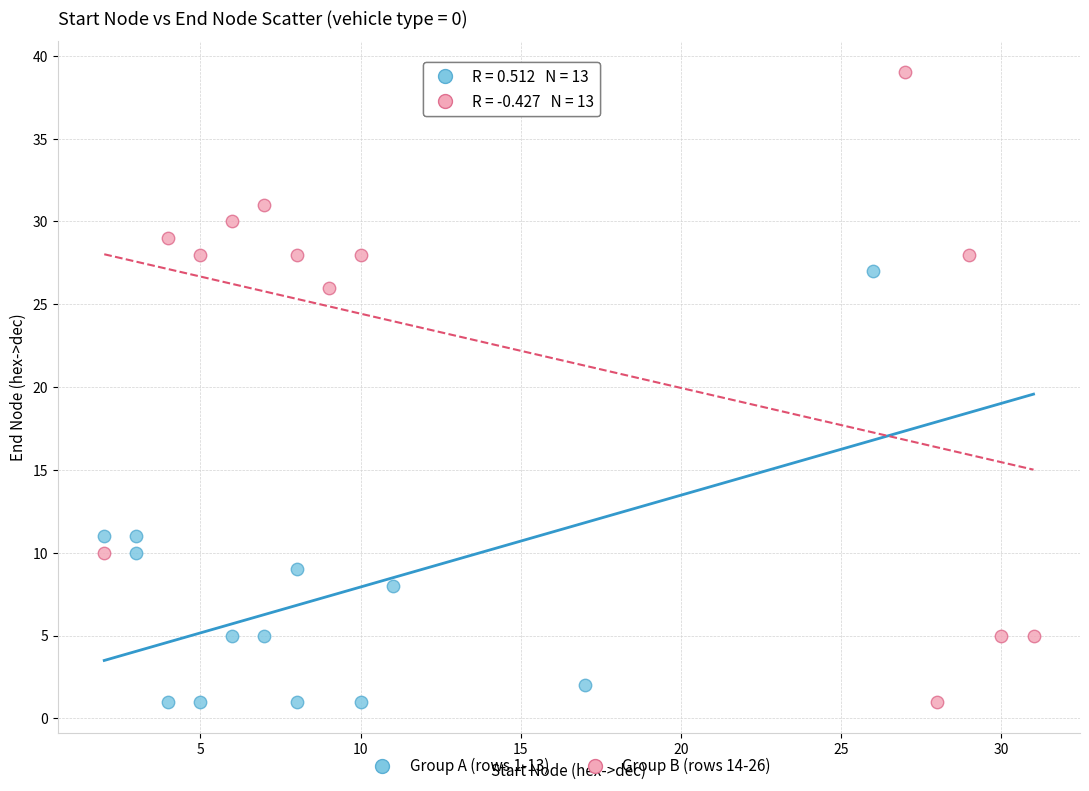

Which series has the largest Y range (max minus min)?

Group B (rows 14-26)